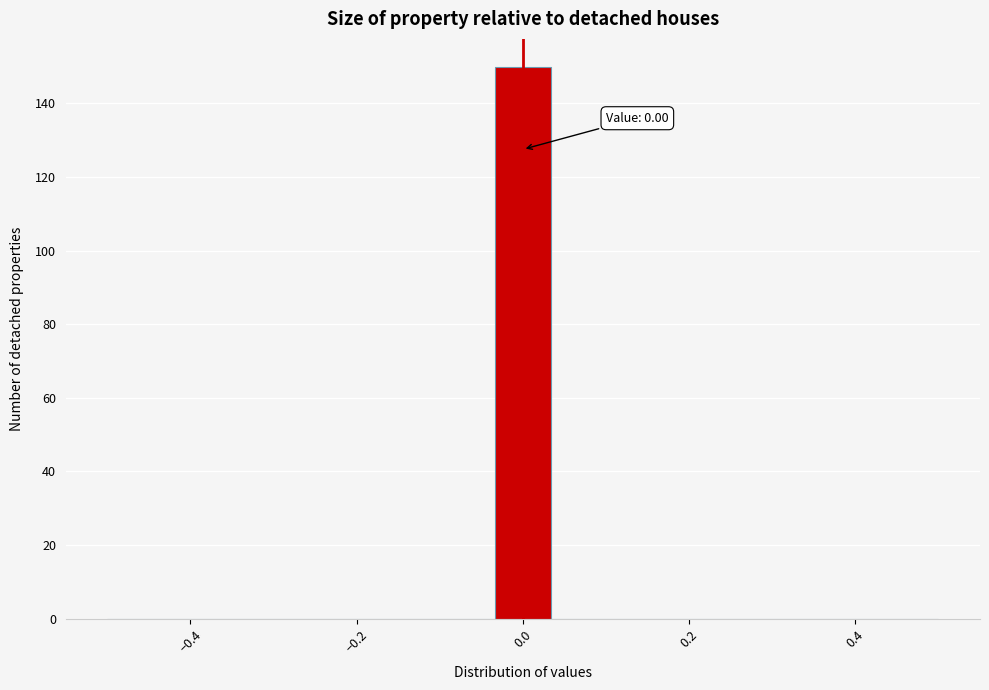

Read against the x-axis, roughly where is the centre of the tallest bar?

0.00